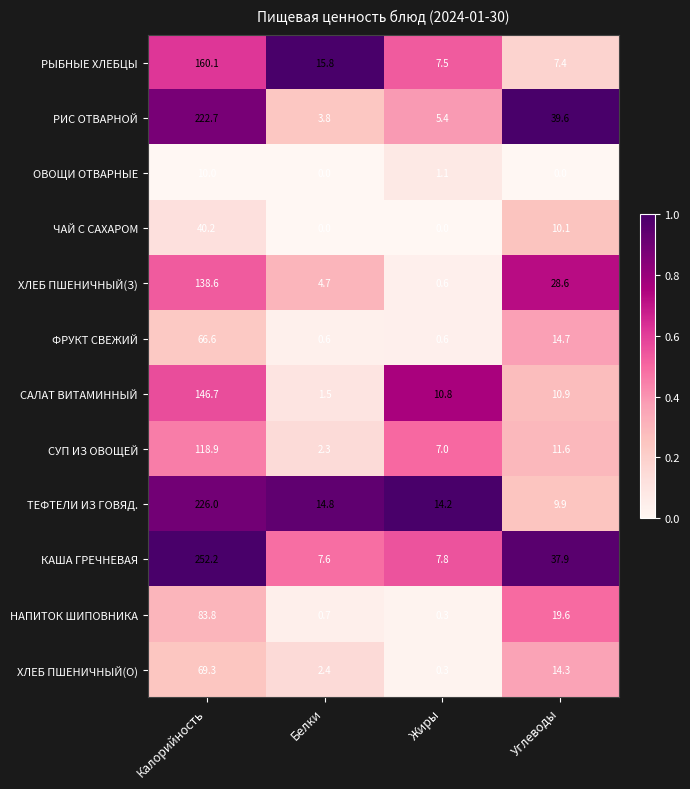

Where does the РИС ОТВАРНОЙ series first go above 39?

Калорийность